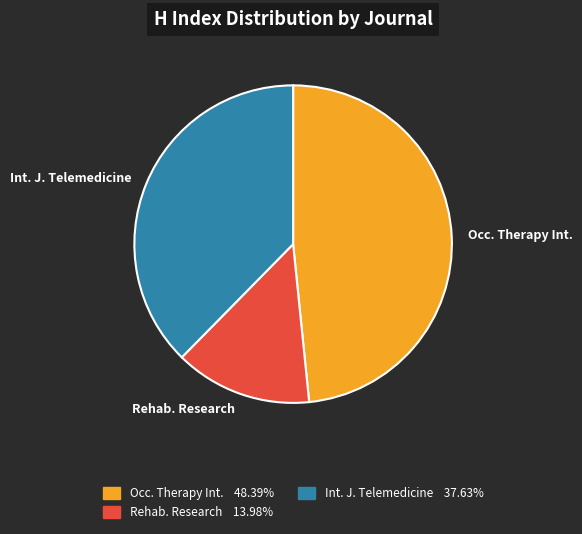

Combined, do Rehab. Research and Int. J. Telemedicine account for over 50%?

Yes